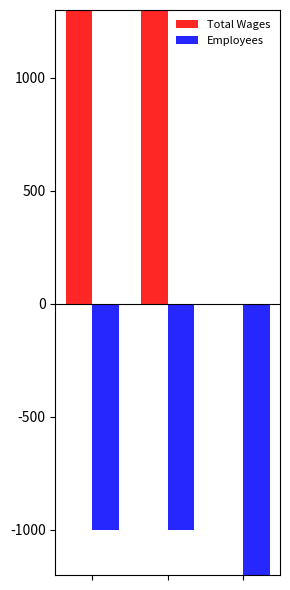

Count the number of categories in the chart.

3